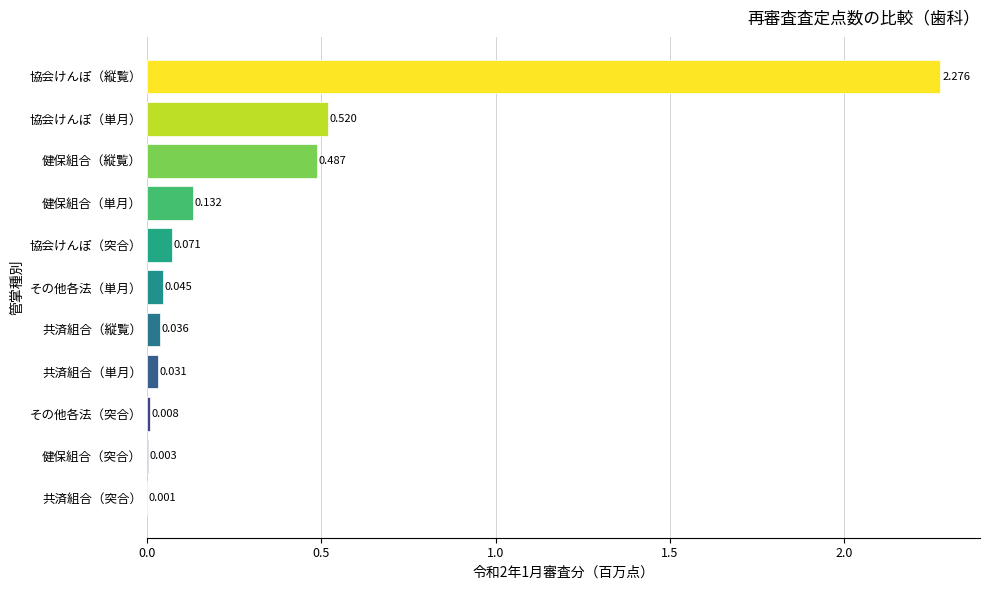

Between 共済組合（縦覧） and 協会けんぽ（縦覧）, which is larger?

協会けんぽ（縦覧）